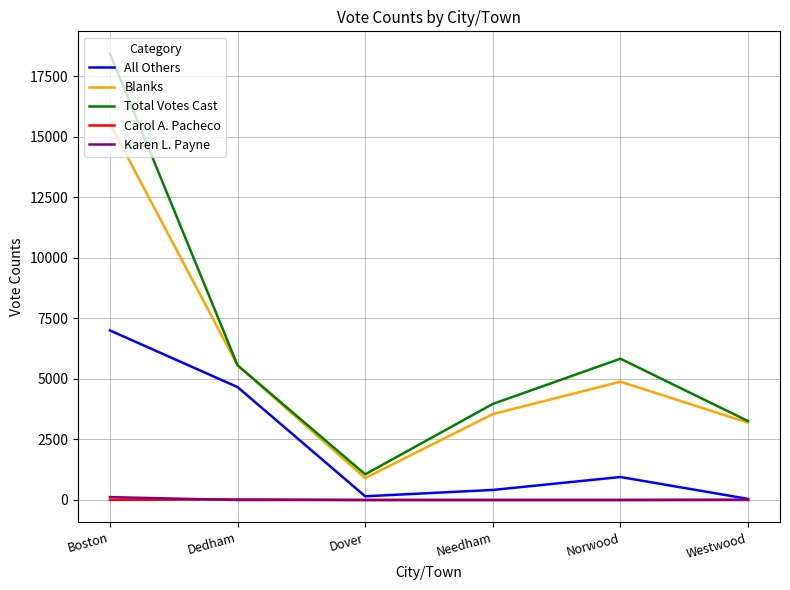

What position from the right is Westwood?

1